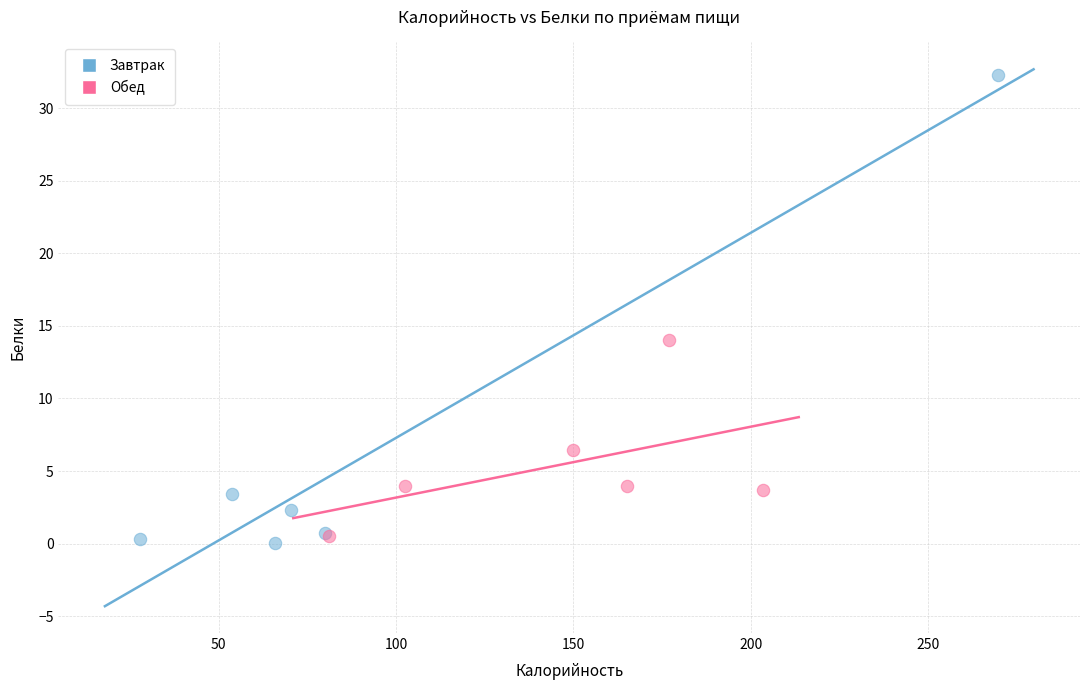

Which series reaches the maximum Y coordinate?

Завтрак